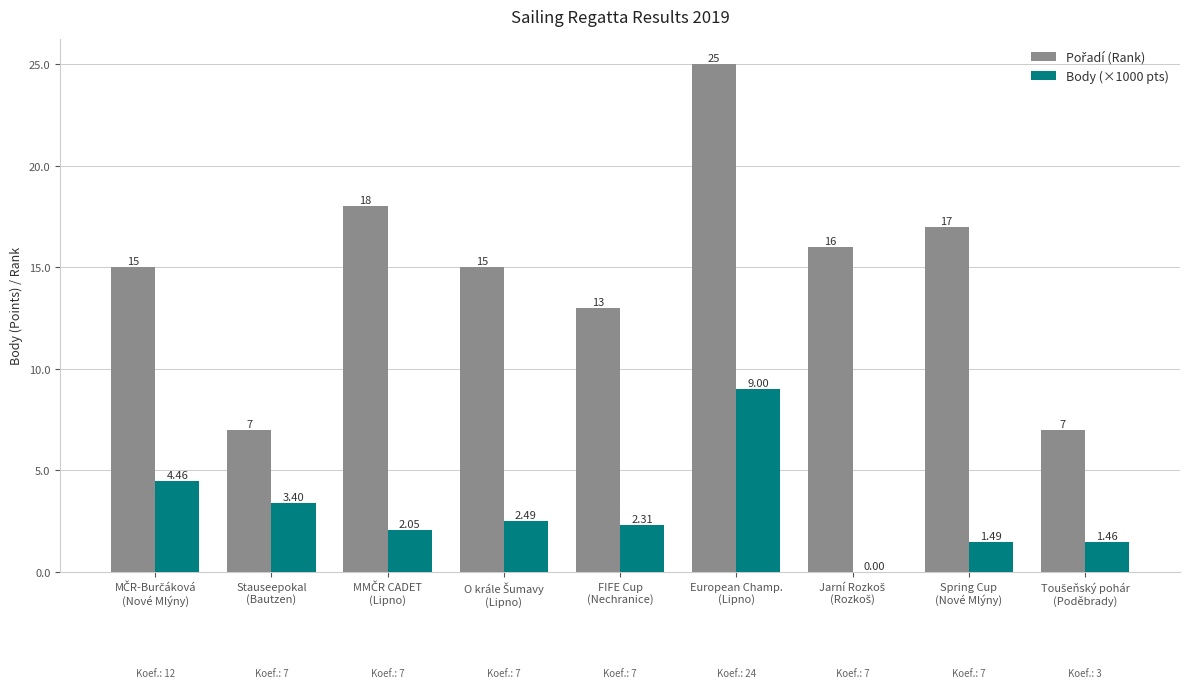

How many groups of bars are there?

9